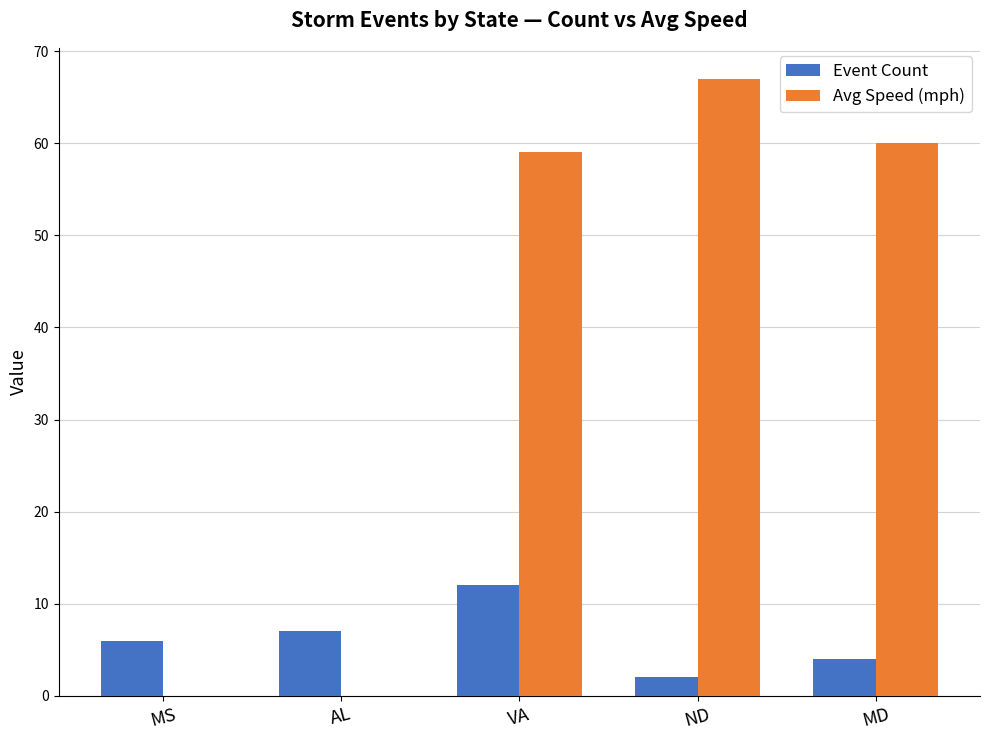

The value of Avg Speed (mph) at MD is 37. True or false?

False